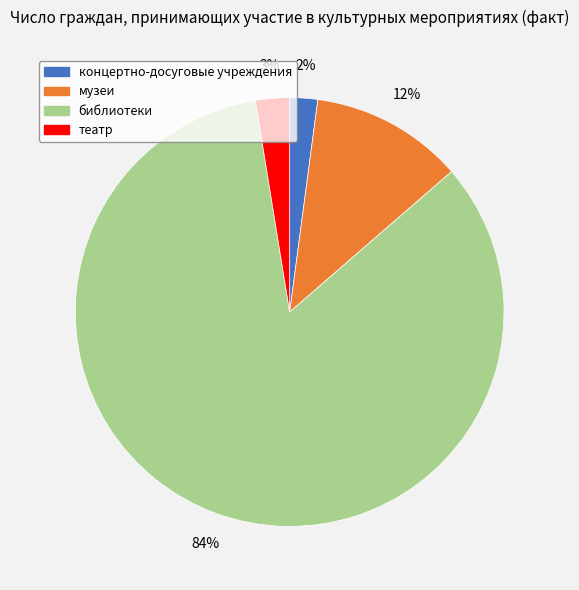

True or false: библиотеки accounts for 94% of the total.

False